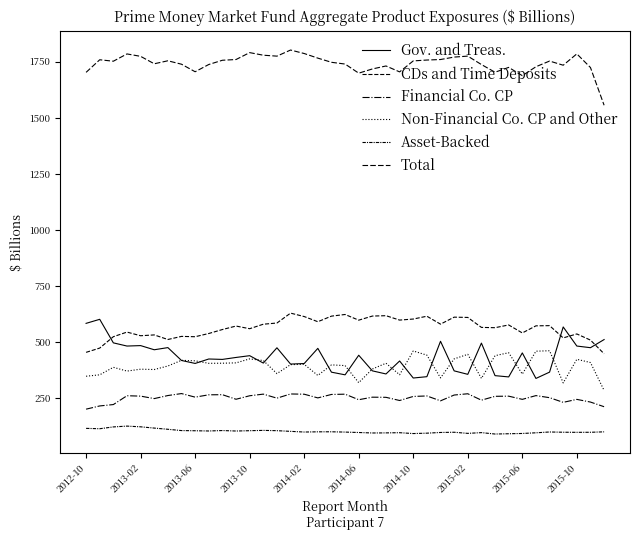

How many lines are shown in the chart?

6